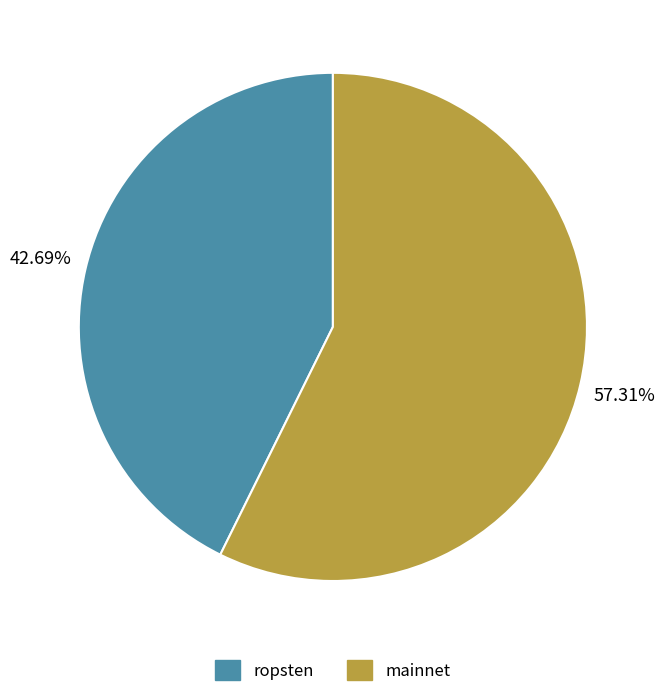

What is the majority slice?

mainnet